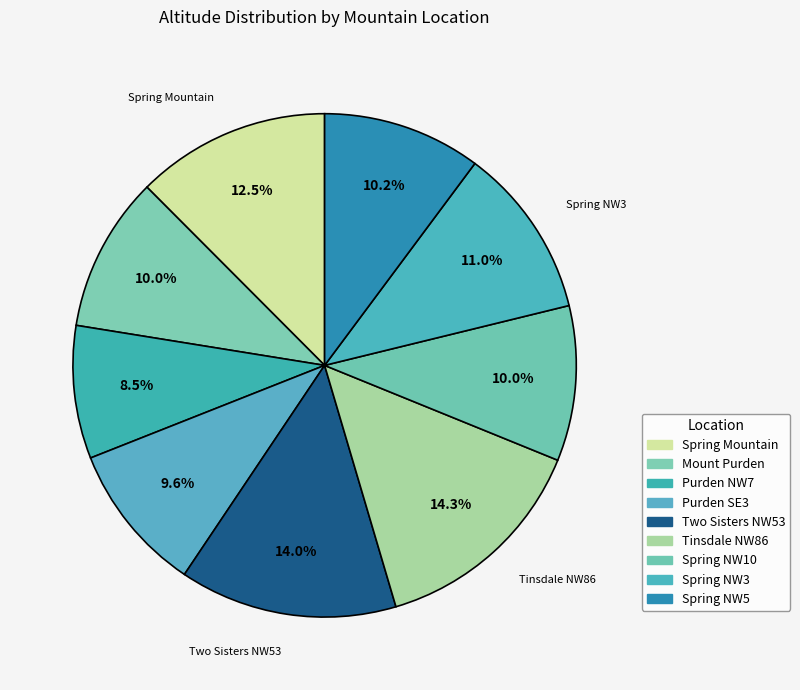

How many slices are in this pie chart?

9